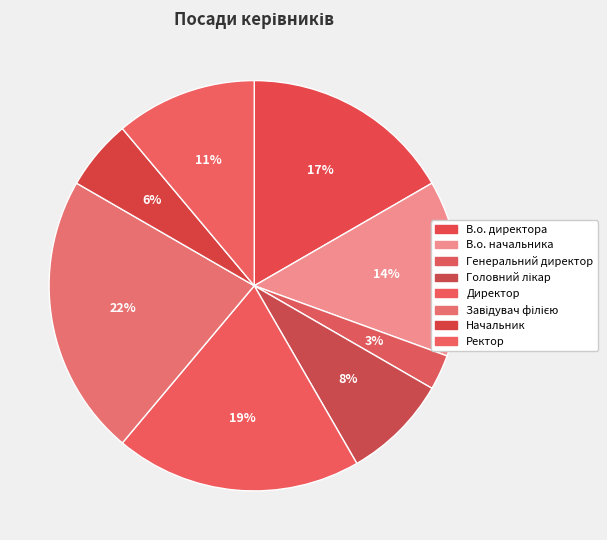

How many segments does this pie chart have?

8